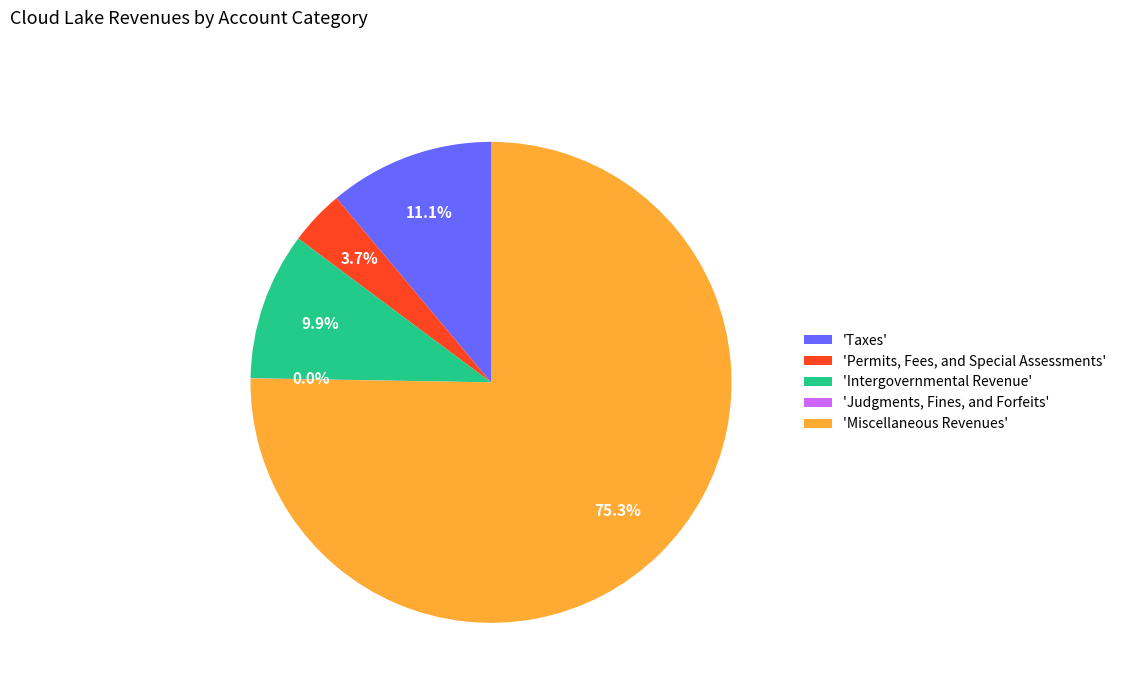

Which category has the biggest portion of the pie?

'Miscellaneous Revenues'